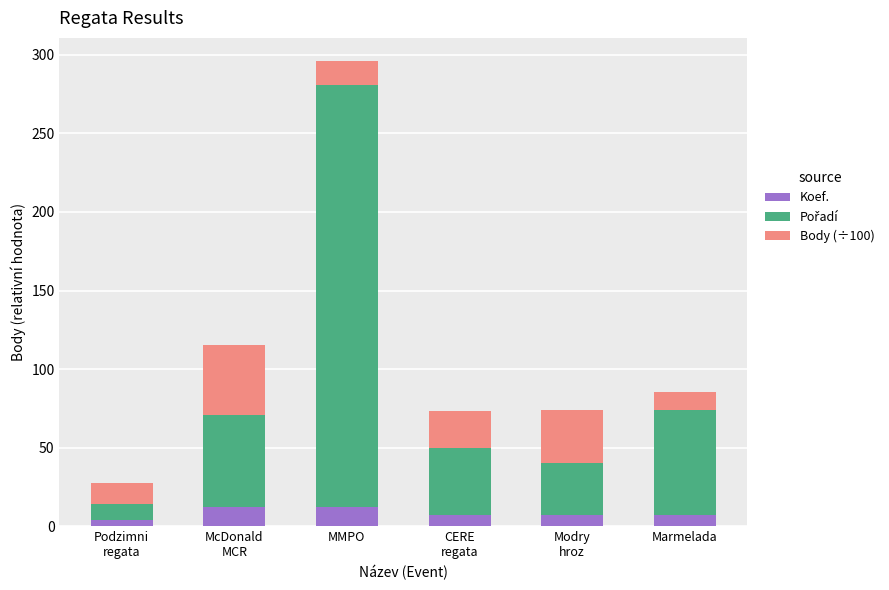

The value of Koef. at Modry
hroz is 7.0. True or false?

True